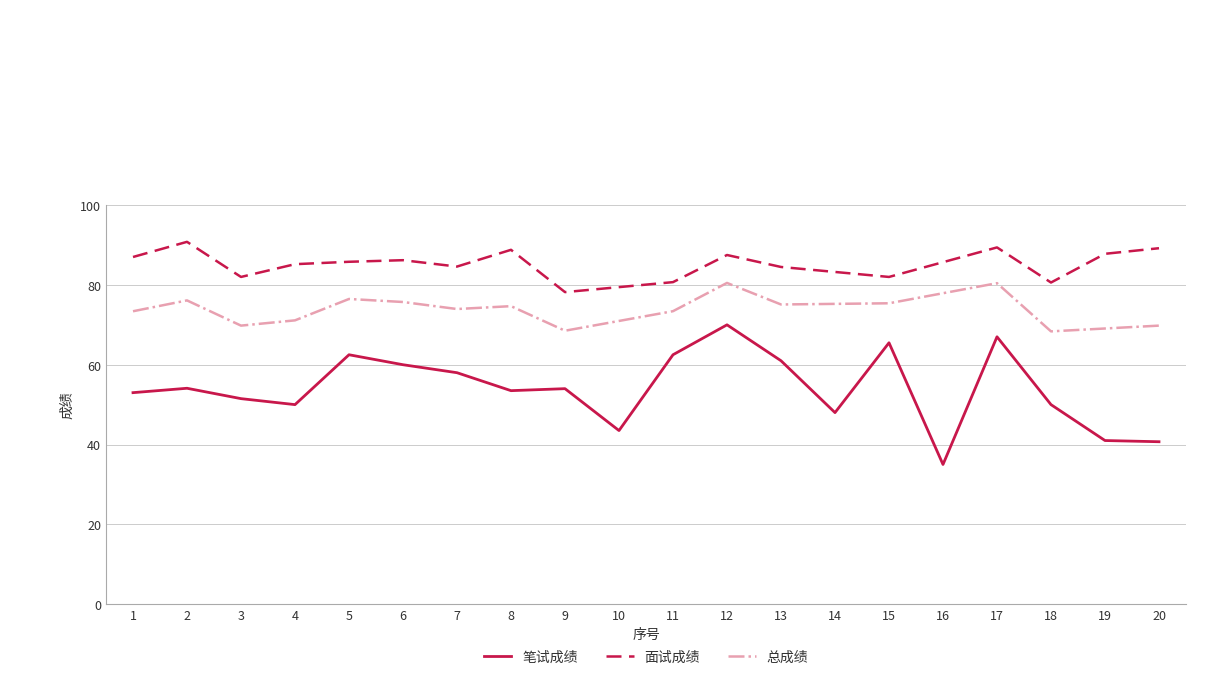

What is the sum of the 面试成绩 values at 2 and 20?

180.0